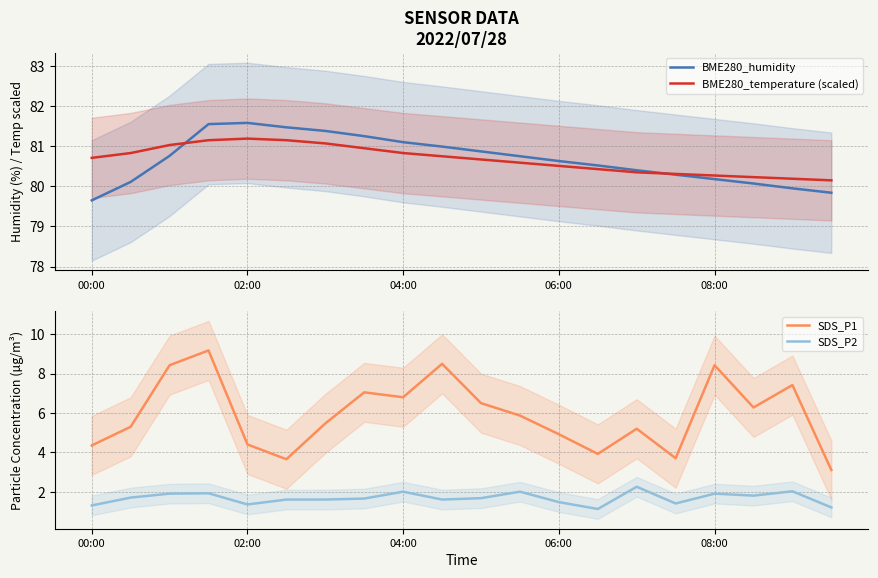

Where is BME280_humidity nearest to the value 80?

18